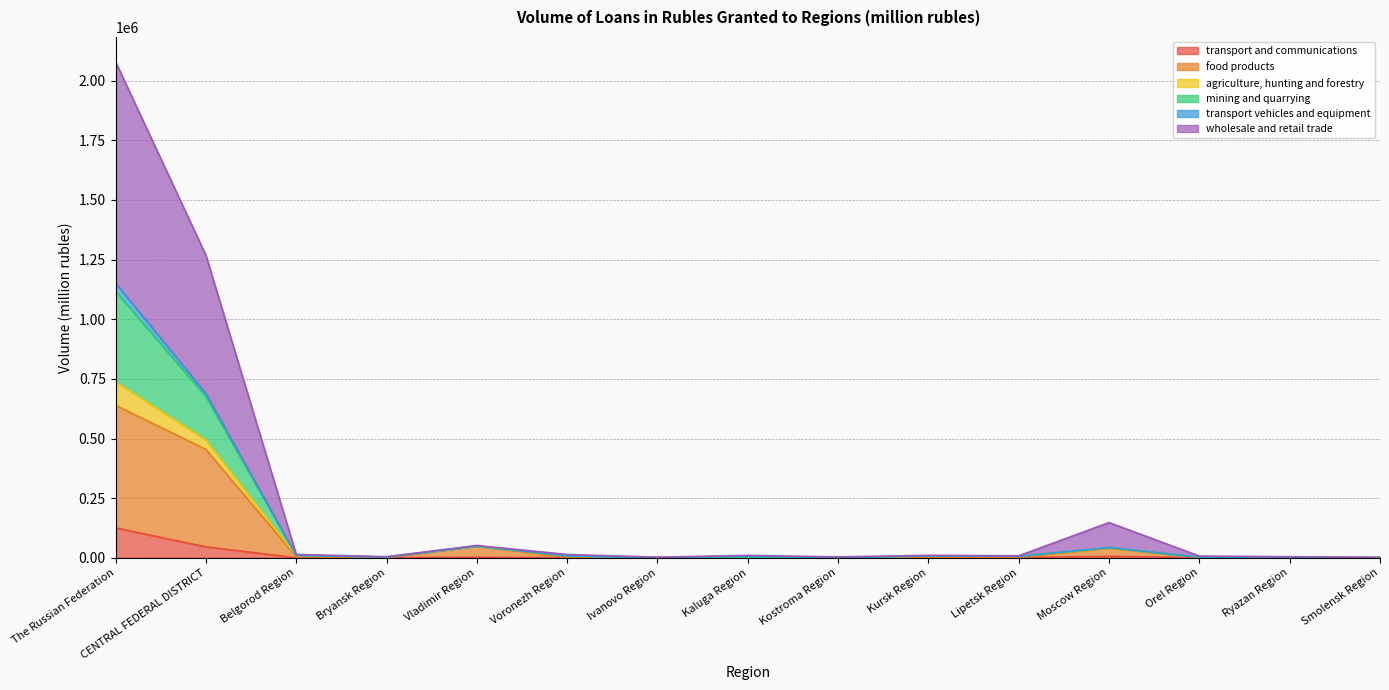

Does the chart have visible grid lines?

Yes